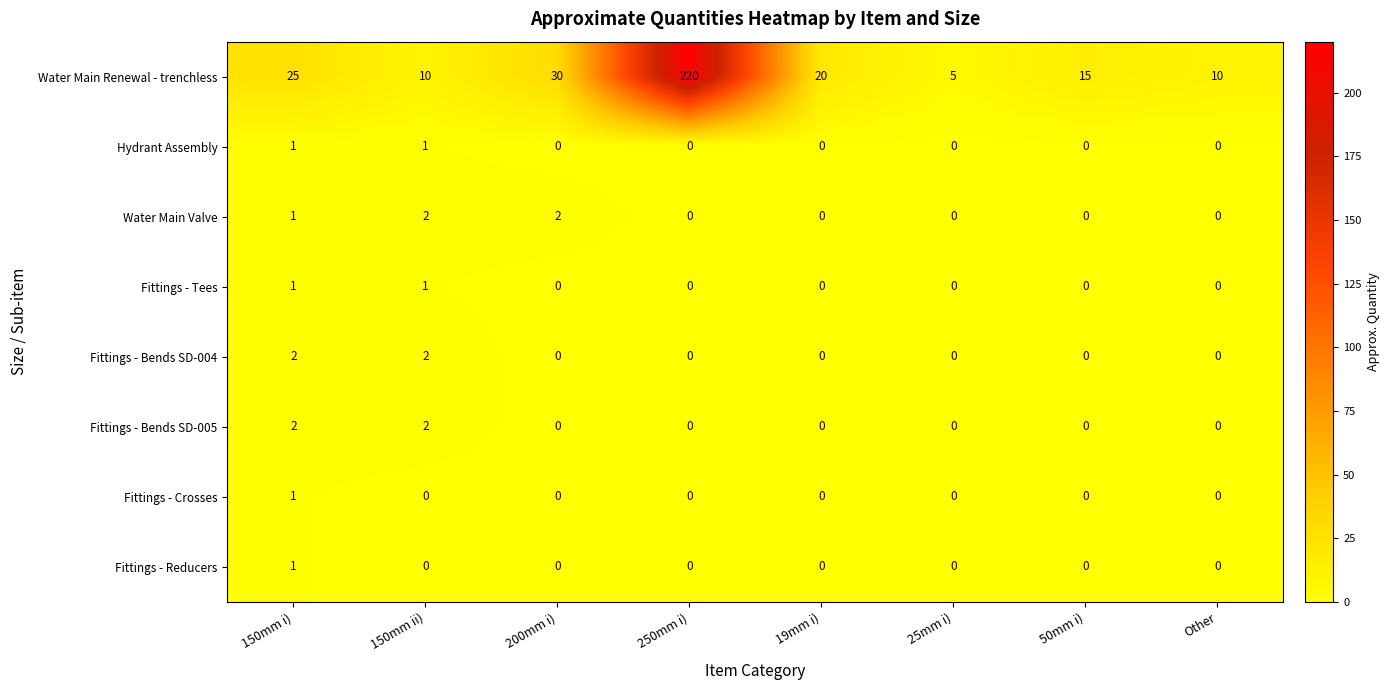

At which category is the sum across all series the highest?

250mm i)